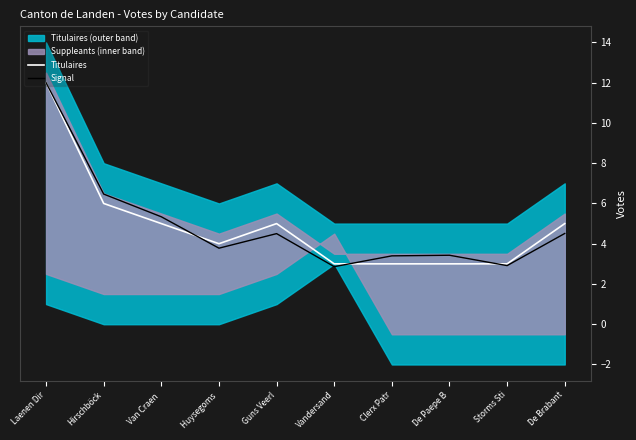

The value of Titulaires at Clerx Patr is 1.1. True or false?

False